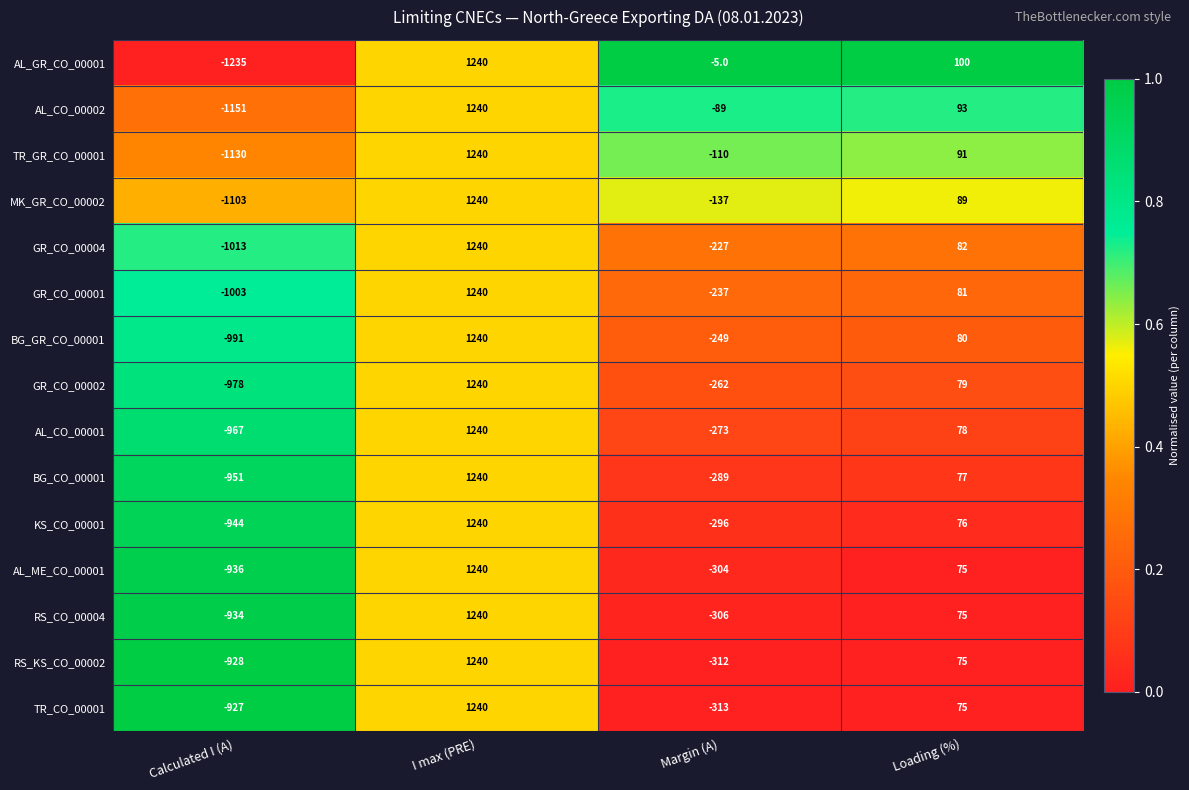

What is the difference between the maximum and minimum values in the GR_CO_00004 series?

2253